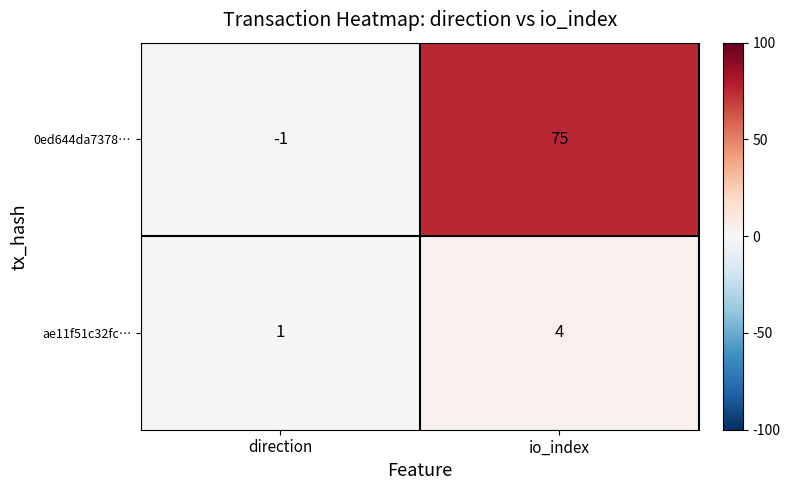

Is it true that 0ed644da7378… equals 19 at io_index?

False